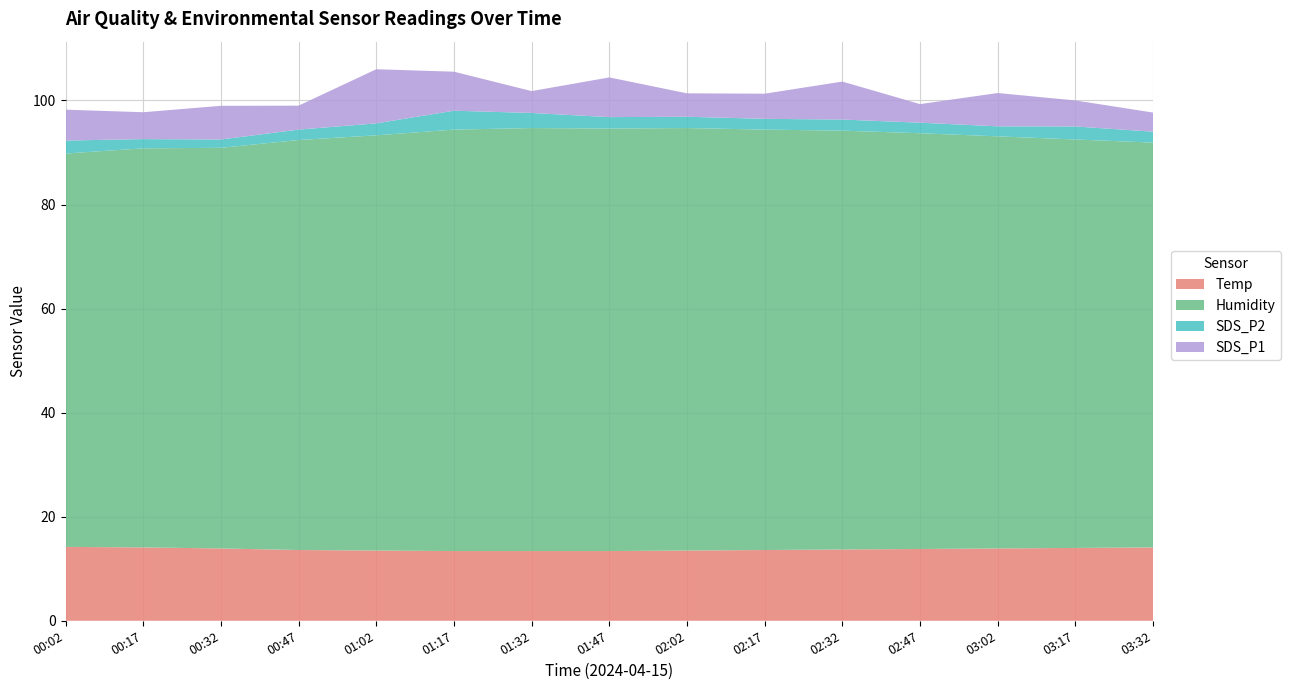

Reading right to left, list all the values displayed in this chart.

Temp: 14.1	14.0	13.9	13.8	13.7	13.6	13.5	13.4	13.4	13.4	13.5	13.6	13.9	14.1	14.2
Humidity: 77.8	78.5	79.2	79.9	80.5	80.8	81.2	81.2	81.3	81.0	79.8	78.8	77.0	76.7	75.6
SDS_P2: 2.1	2.5	1.9	2.0	2.1	2.1	2.2	2.2	2.9	3.6	2.3	2.0	1.6	1.8	2.5
SDS_P1: 3.7	5.0	6.4	3.6	7.3	4.8	4.5	7.6	4.2	7.5	10.4	4.6	6.5	5.2	5.9